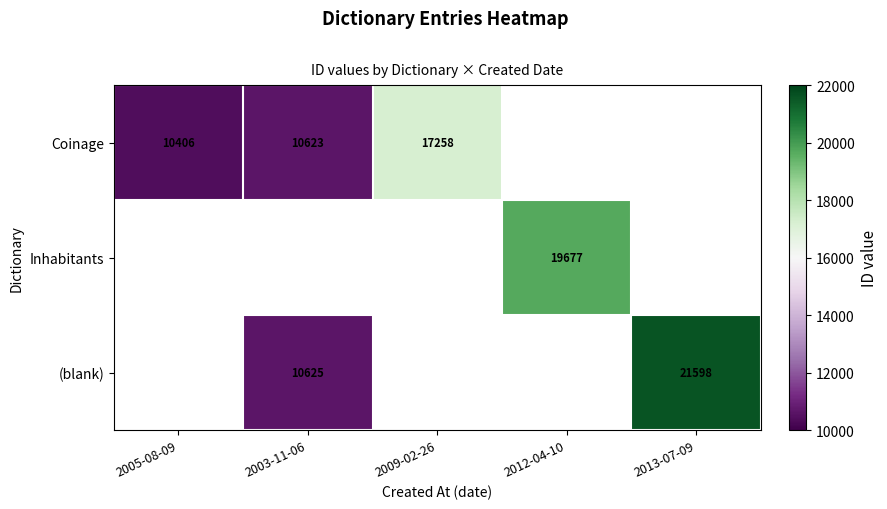

The value of Inhabitants at 2012-04-10 is 19677. True or false?

True